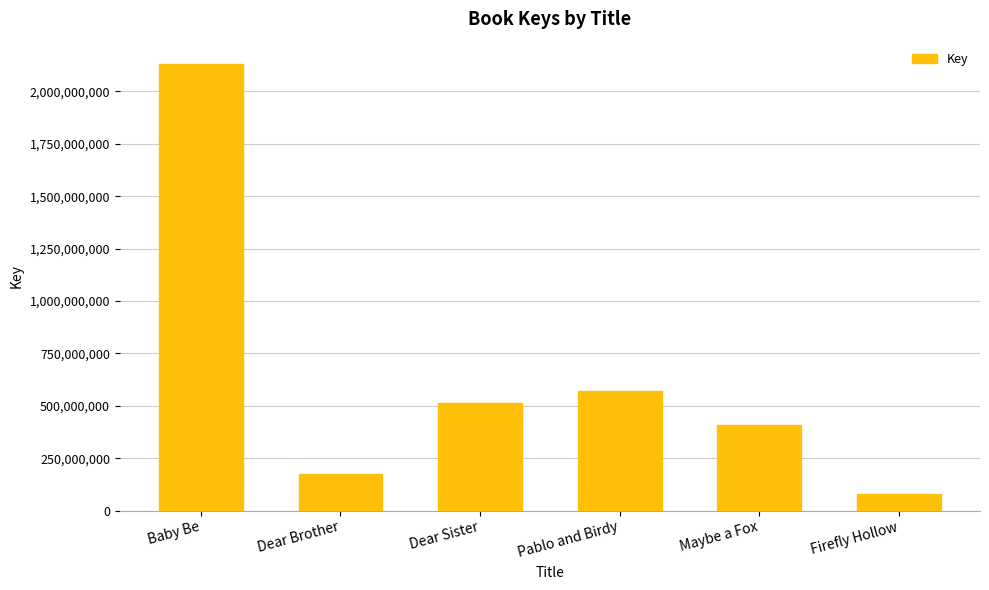

Rank the categories by value from highest to lowest.

Baby Be, Pablo and Birdy, Dear Sister, Maybe a Fox, Dear Brother, Firefly Hollow